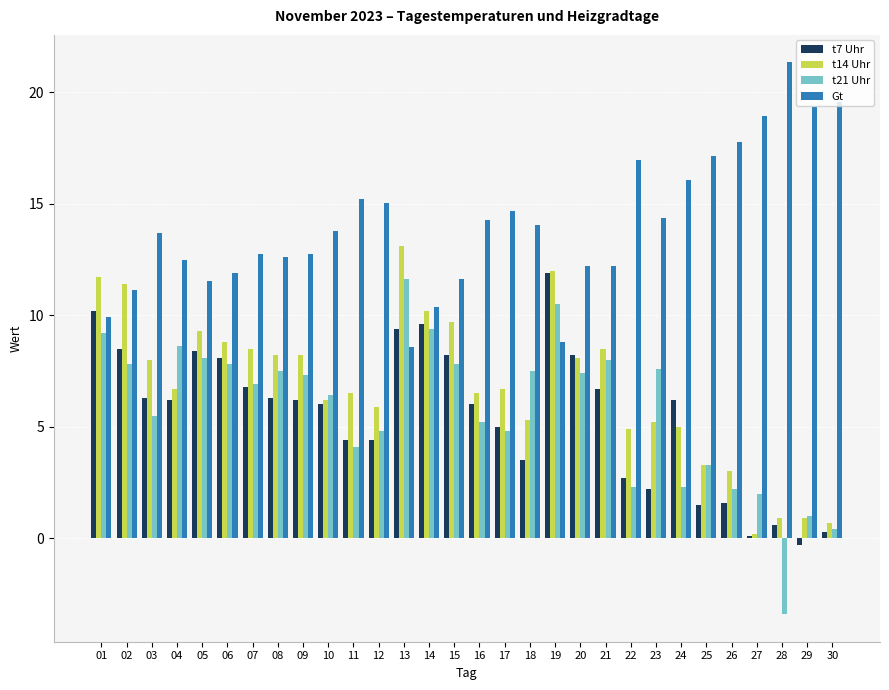

Which series has the widest spread of values?

t21 Uhr